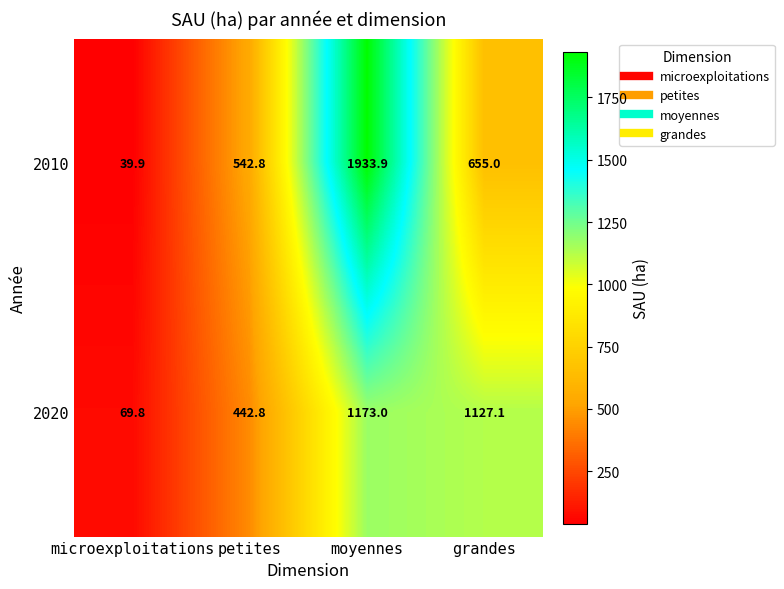

What is the total value across all series at moyennes?

3106.9